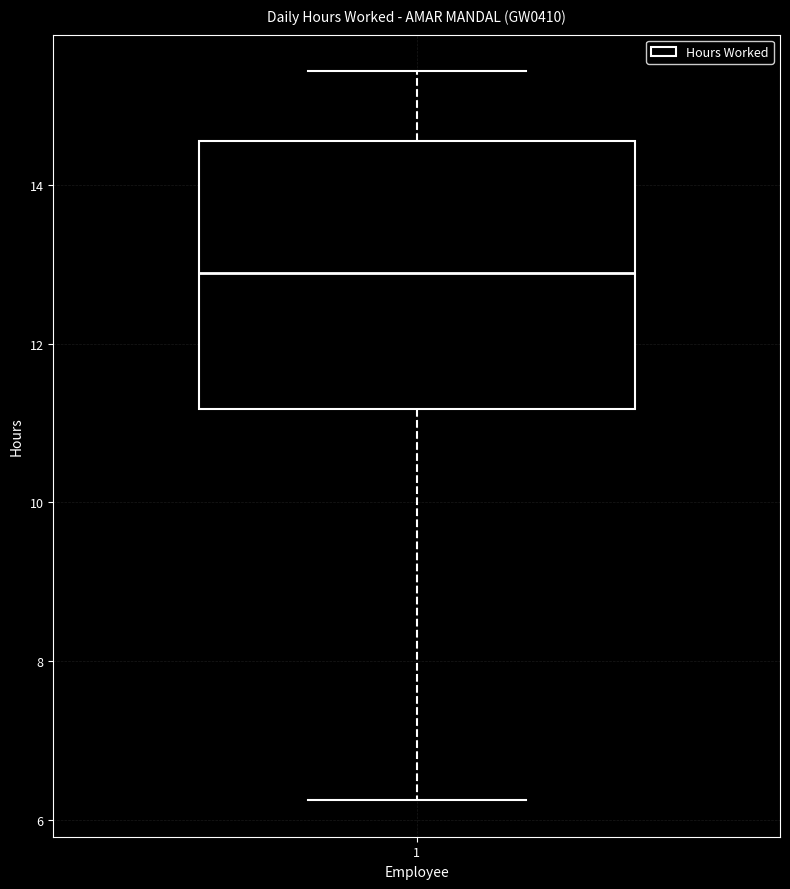

Where is the lower edge of the box at x = 1 on the y-axis? The values are not printed on the chart, so give them approximately, as read against the axis.

11.2